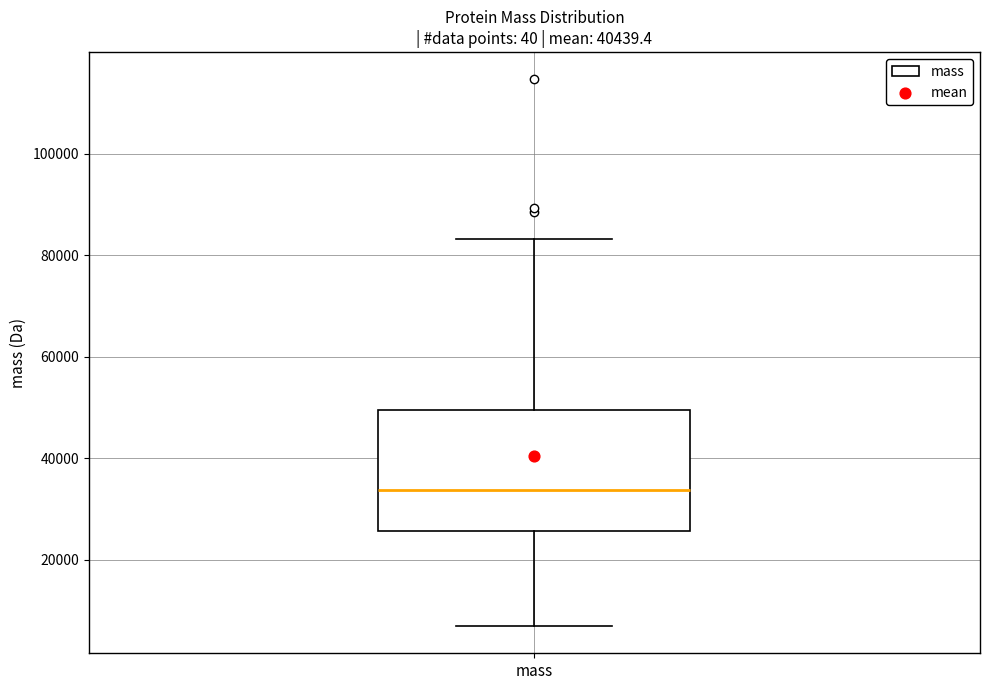

Where does the median line of the box for mass sit on the y-axis? The values are not printed on the chart, so give them approximately, as read against the axis.

34000